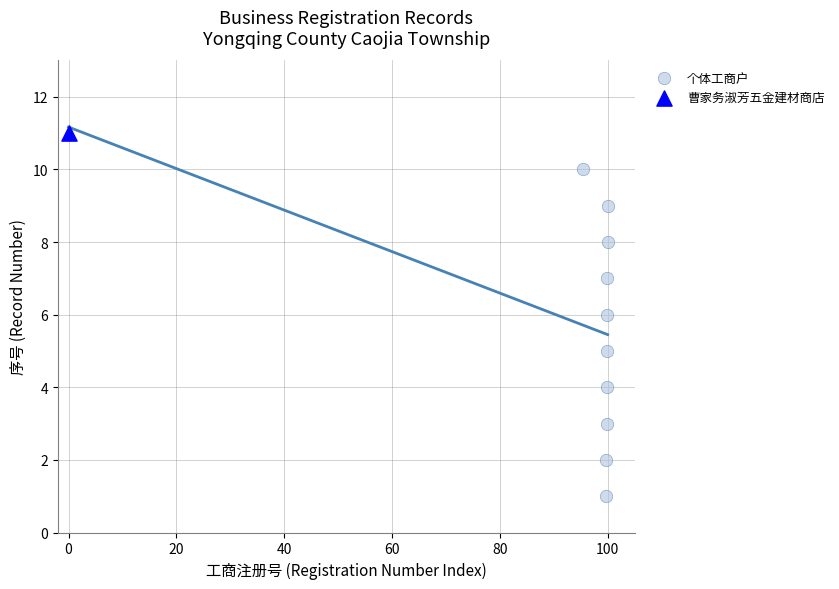

What are all the series names shown in the legend?

个体工商户, 曹家务淑芳五金建材商店